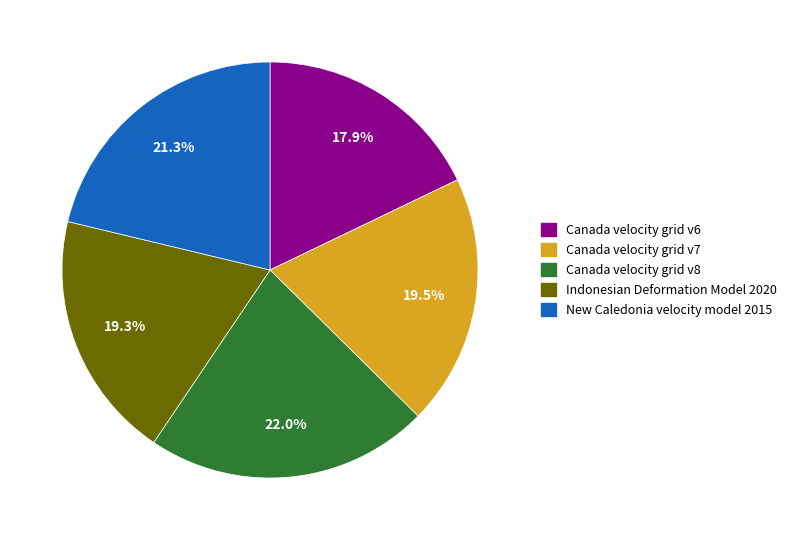

What is the ratio of the value at New Caledonia velocity model 2015 to the value at Canada velocity grid v6?

1.2